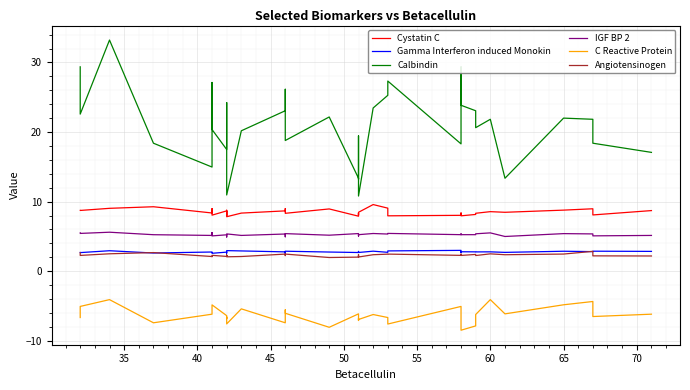

Count the number of data series in this chart.

6